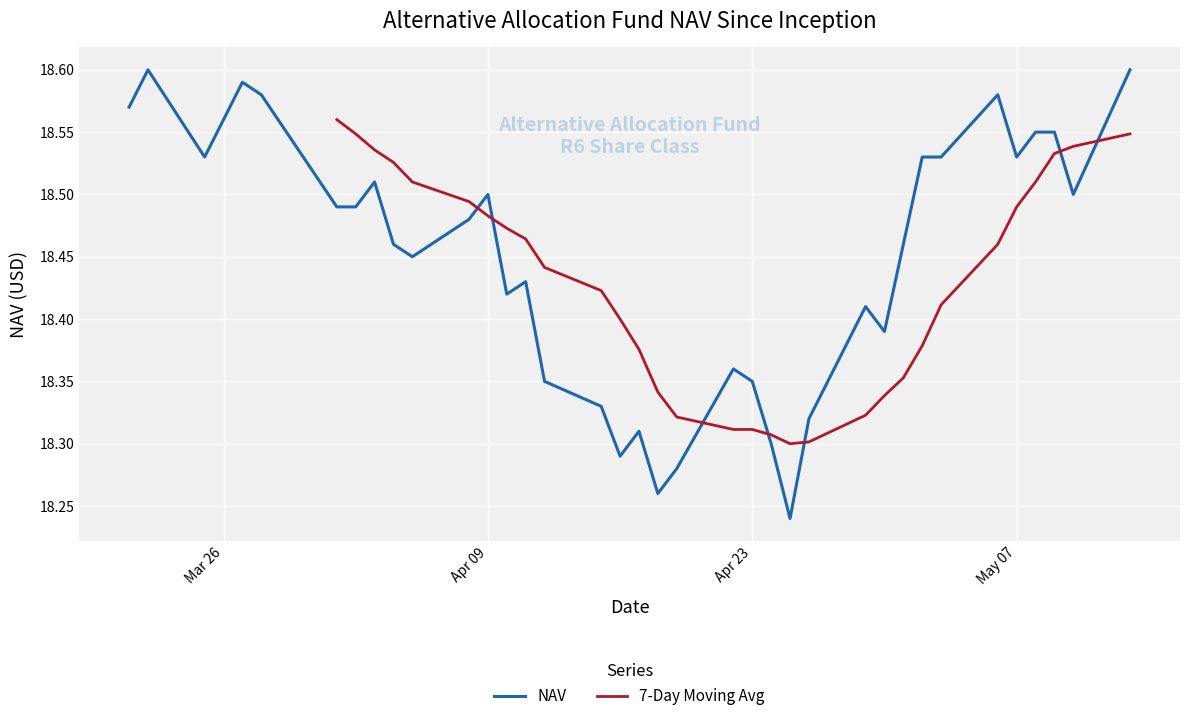

True or false: the data has more than 2 interior local peaks.

True